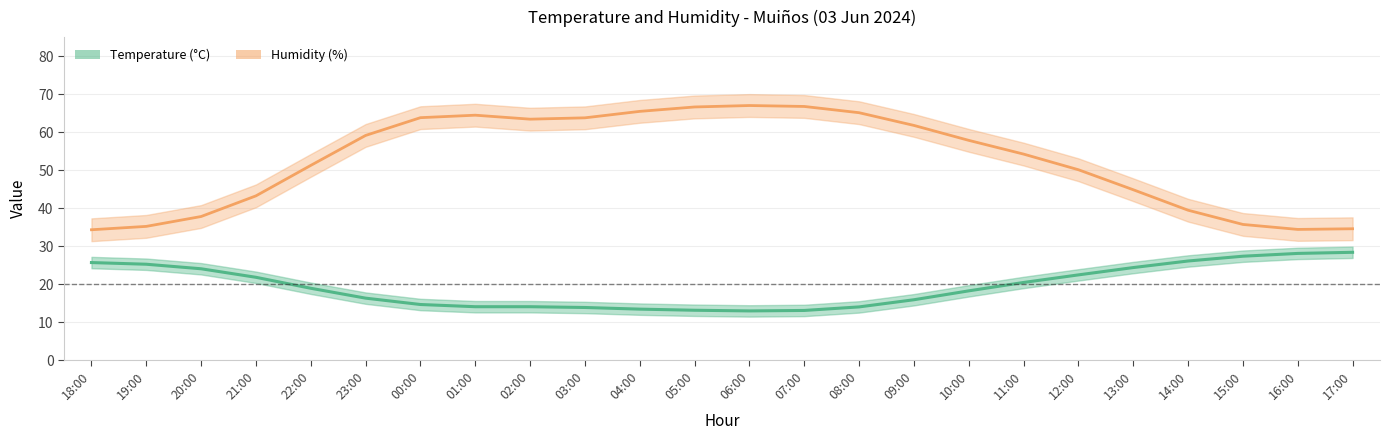

Reading left to right, list all the values displayed in this chart.

Temperature (C): 18:00=25.7	19:00=25.2	20:00=24.0	21:00=21.8	22:00=18.9	23:00=16.3	00:00=14.6	01:00=14.0	02:00=14.1	03:00=13.8	04:00=13.4	05:00=13.1	06:00=12.9	07:00=13.1	08:00=14.0	09:00=15.9	10:00=18.2	11:00=20.4	12:00=22.4	13:00=24.4	14:00=26.1	15:00=27.3	16:00=28.1	17:00=28.4
Humidity (%): 18:00=34.3	19:00=35.2	20:00=37.8	21:00=43.2	22:00=51.2	23:00=59.1	00:00=63.8	01:00=64.4	02:00=63.4	03:00=63.8	04:00=65.5	05:00=66.6	06:00=67.0	07:00=66.7	08:00=65.1	09:00=61.8	10:00=57.8	11:00=54.2	12:00=50.1	13:00=44.8	14:00=39.4	15:00=35.7	16:00=34.4	17:00=34.6